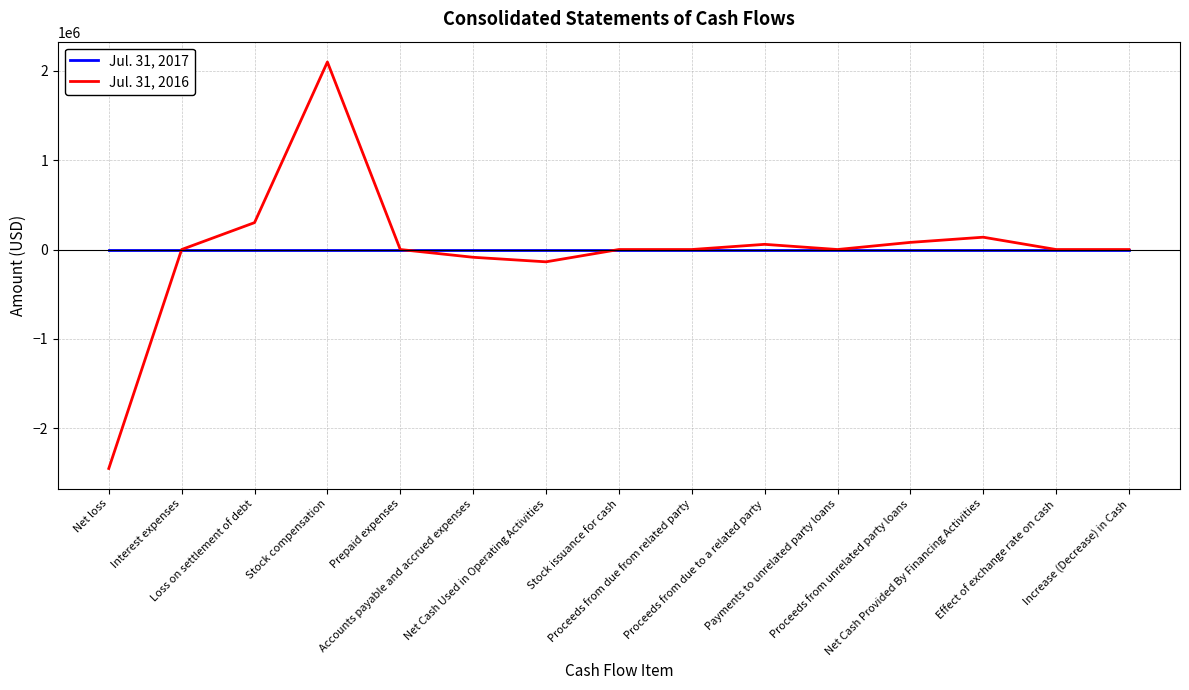

Which series has the largest range (max minus min)?

Jul. 31, 2016